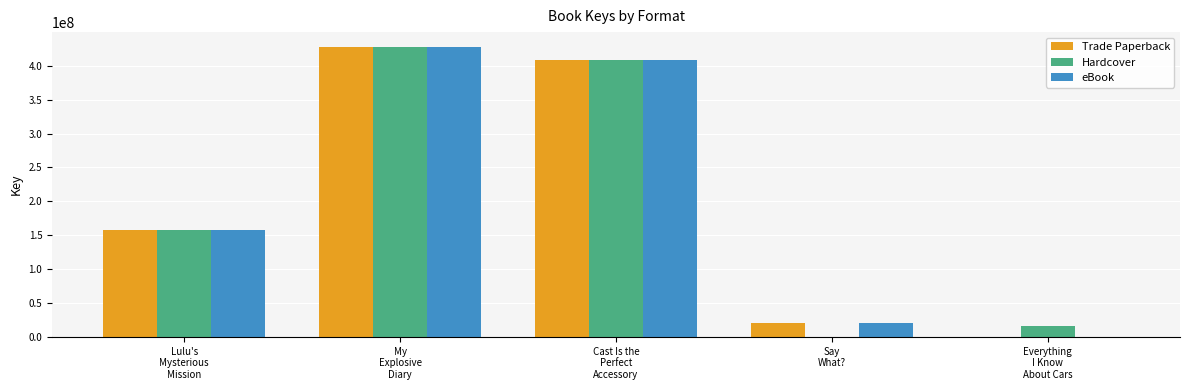

Is the value of Trade Paperback at My
Explosive
Diary greater than the value of eBook at Say
What??

Yes